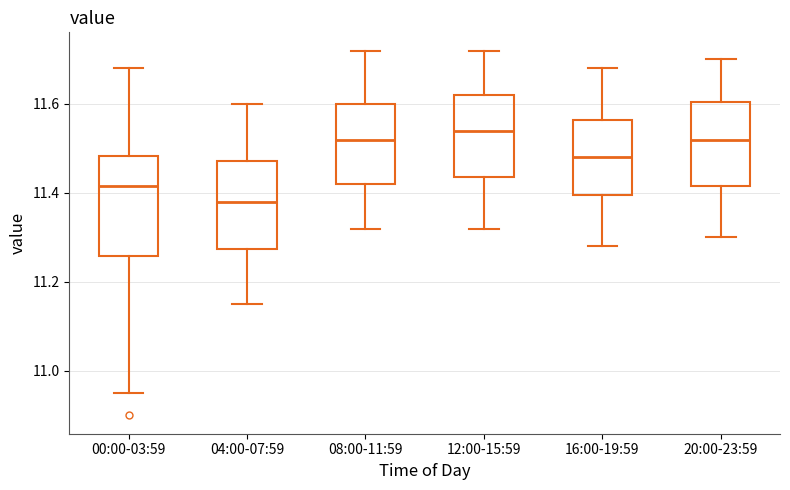

Reading left to right, read every box against the y-axis: the position of its median line, the range the box covers, and the ends of its whiskers. The values are not printed on the chart, so give them approximately, as read against the axis.

00:00-03:59: median 11.42, box 11.26 to 11.48, whiskers 10.96 to 11.68
04:00-07:59: median 11.38, box 11.28 to 11.48, whiskers 11.16 to 11.60
08:00-11:59: median 11.52, box 11.42 to 11.60, whiskers 11.32 to 11.72
12:00-15:59: median 11.54, box 11.44 to 11.62, whiskers 11.32 to 11.72
16:00-19:59: median 11.48, box 11.40 to 11.56, whiskers 11.28 to 11.68
20:00-23:59: median 11.52, box 11.42 to 11.60, whiskers 11.30 to 11.70